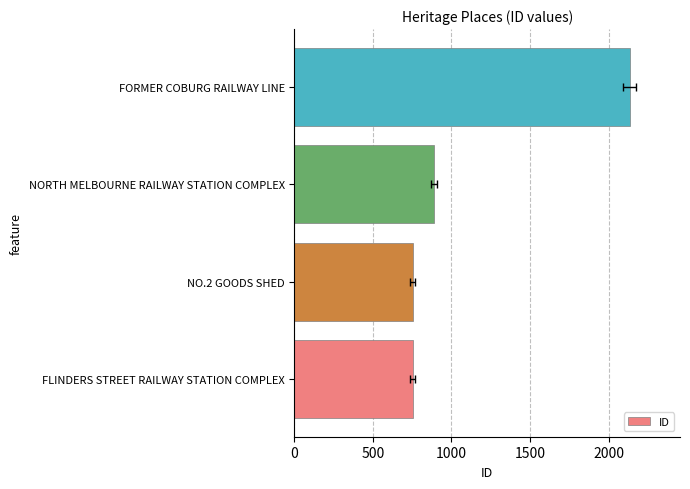

What is the change in value from 1000 to 1500?

+1246